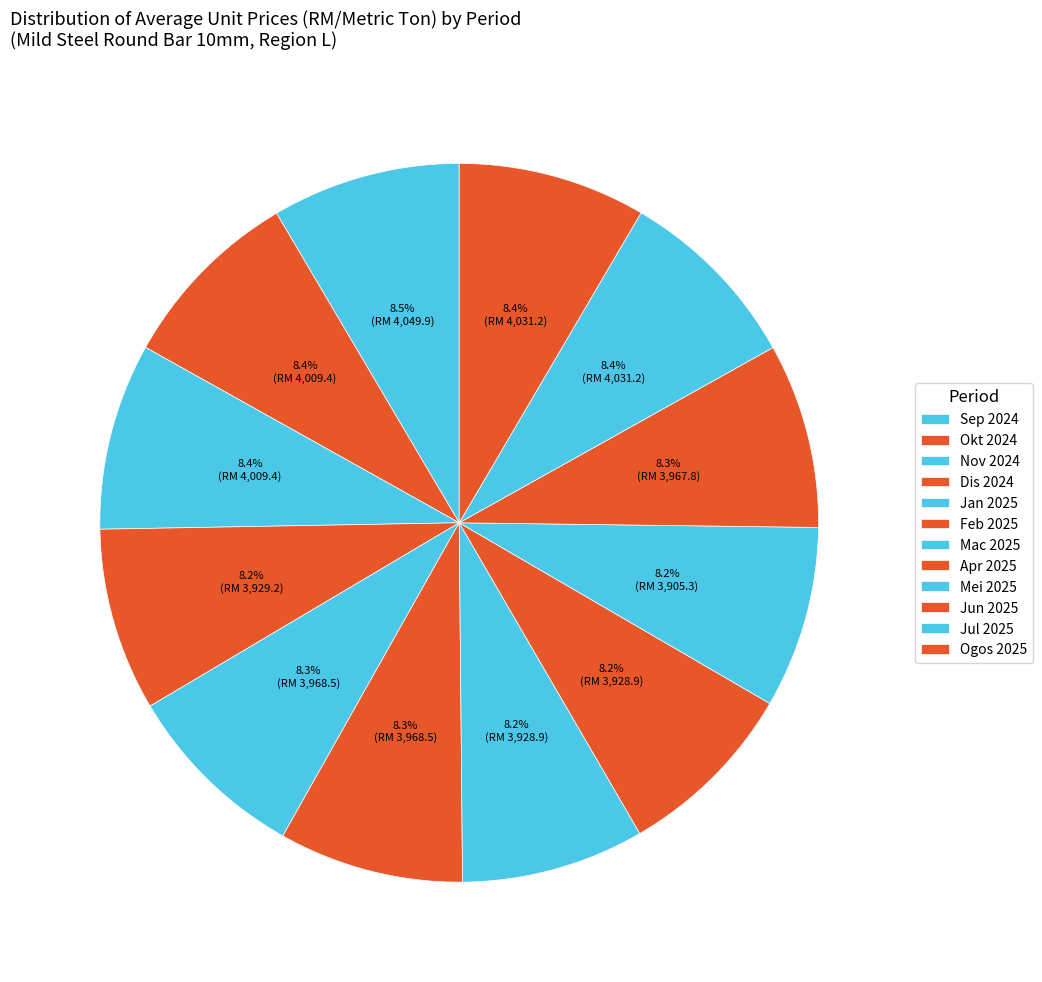

Does Ogos 2025 account for over 50% of the chart?

No